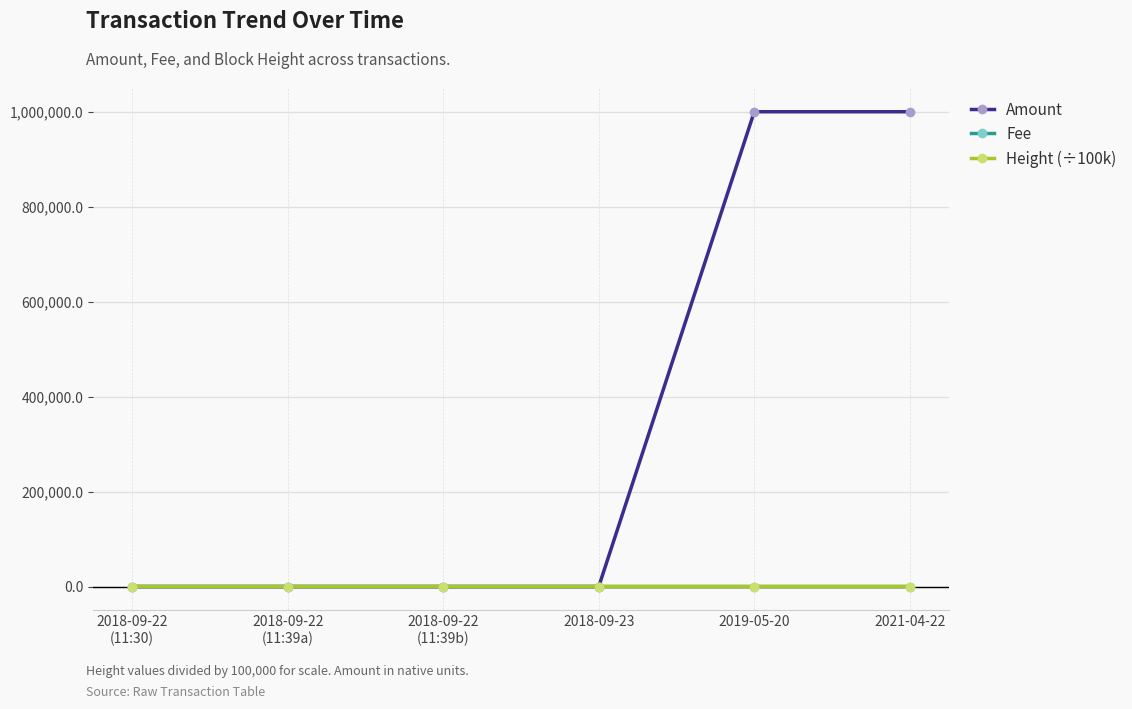

Which series has the largest total across all categories?

Amount